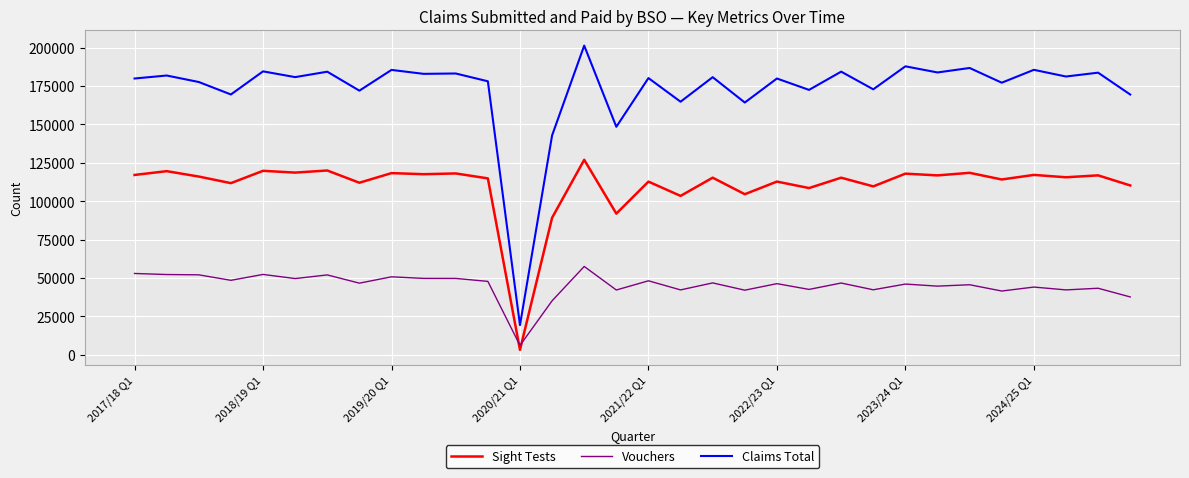

Which series has the largest range (max minus min)?

Claims Total